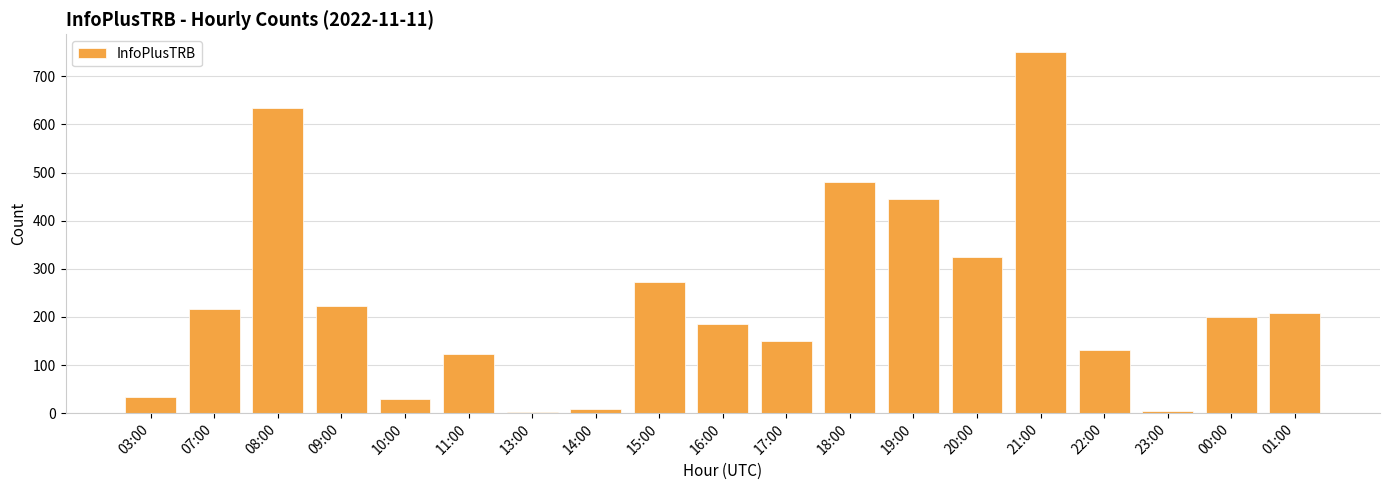

Count the number of data series in this chart.

1